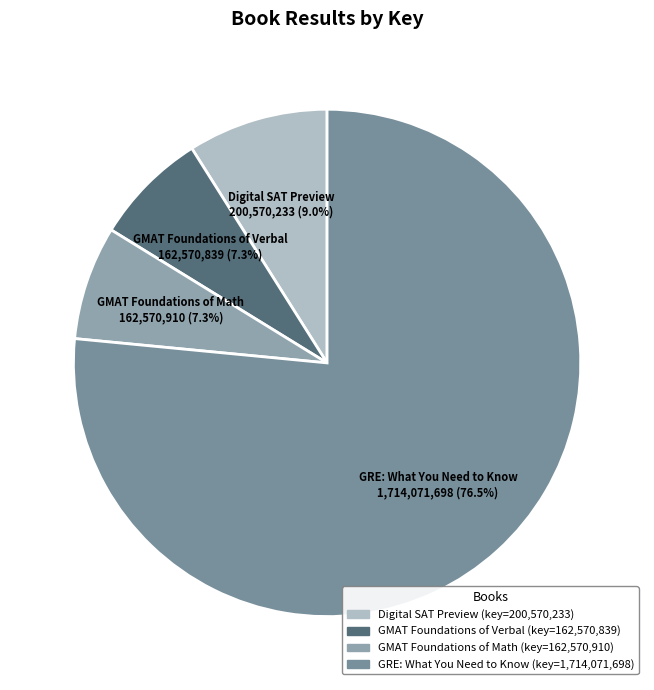

Is Digital SAT Preview the majority of the pie?

No